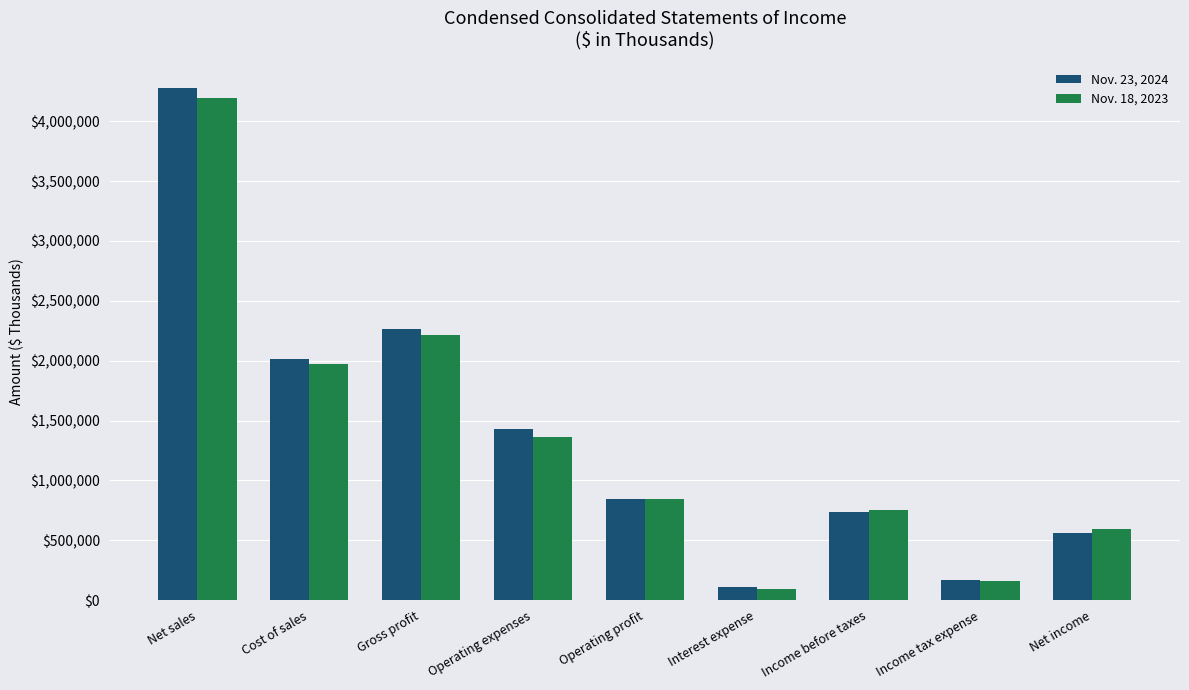

Reading left to right, extract all data points from this chart.

Nov. 23, 2024: Net sales=4279641	Cost of sales=2011584	Gross profit=2268057	Operating expenses=1426908	Operating profit=841149	Interest expense=107629	Income before taxes=733520	Income tax expense=168587	Net income=564933
Nov. 18, 2023: Net sales=4190277	Cost of sales=1976261	Gross profit=2214016	Operating expenses=1365412	Operating profit=848604	Interest expense=91384	Income before taxes=757220	Income tax expense=163757	Net income=593463